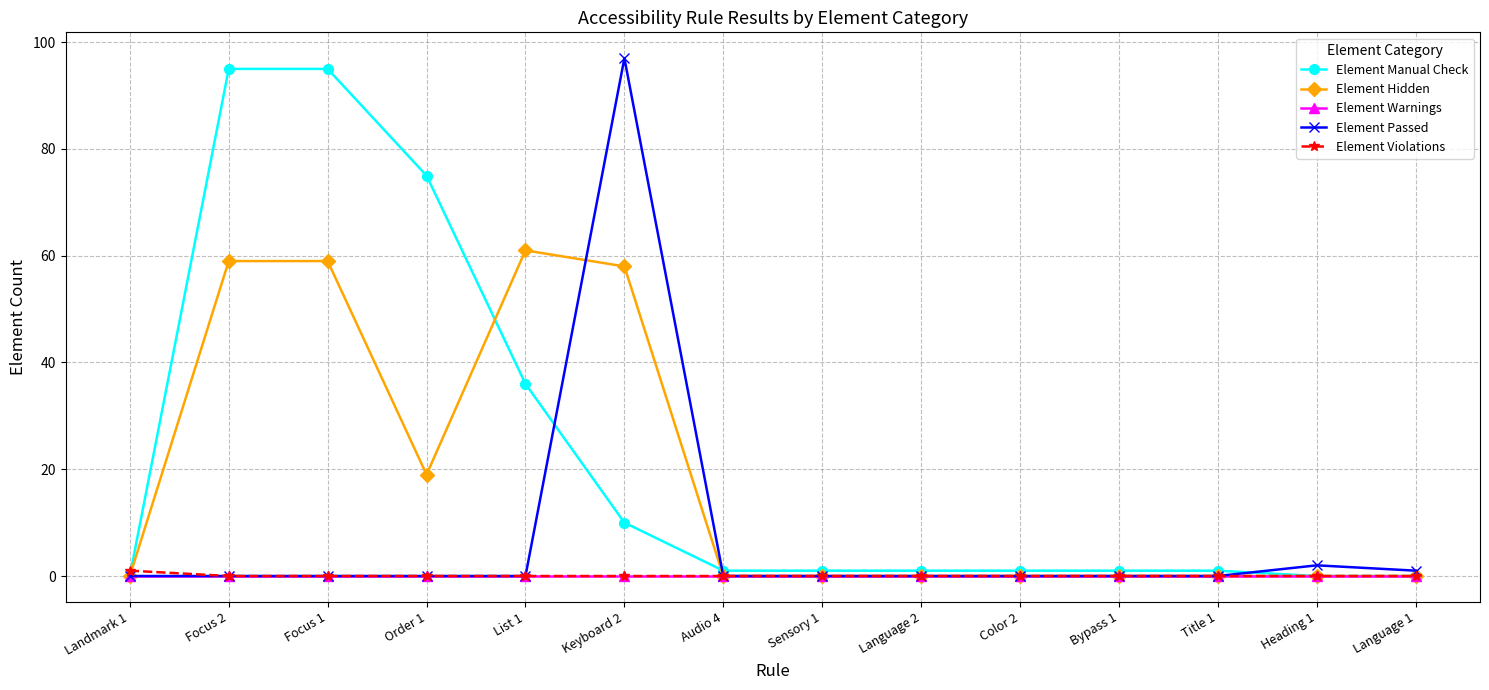

Which series has the largest total across all categories?

Element Manual Check